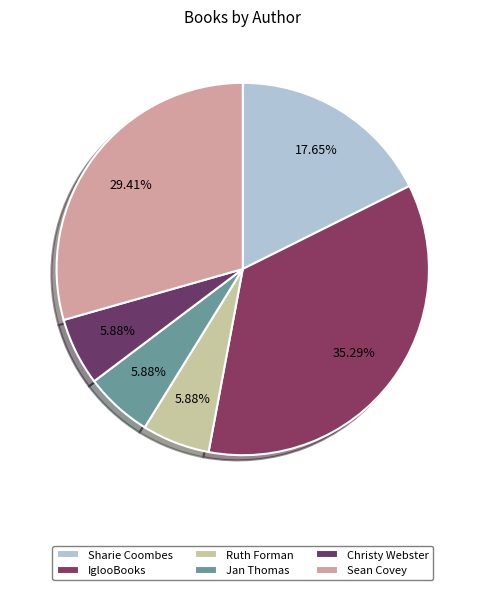

Which slice is the largest?

IglooBooks